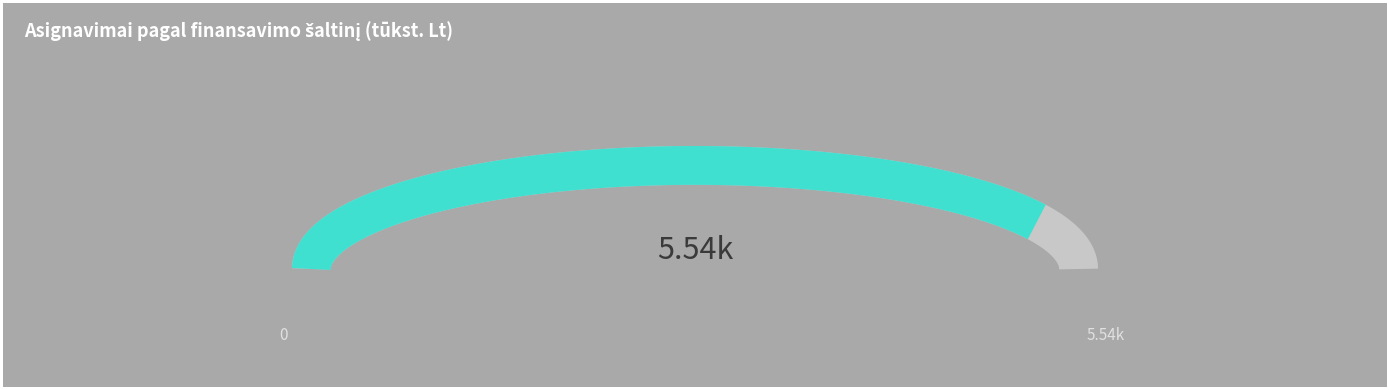

The Kt slice represents 36% of the pie. True or false?

False